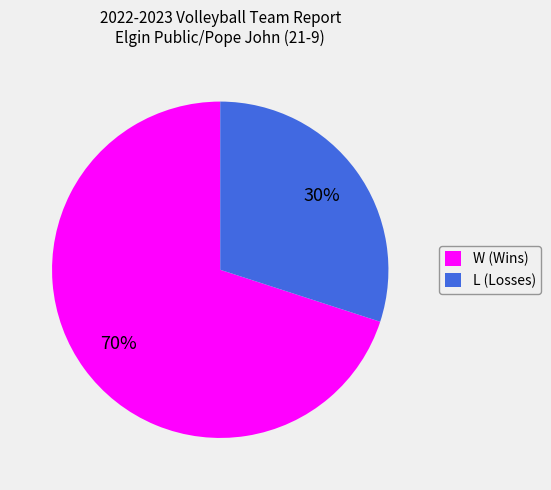

Between L (Losses) and W (Wins), which is larger?

W (Wins)